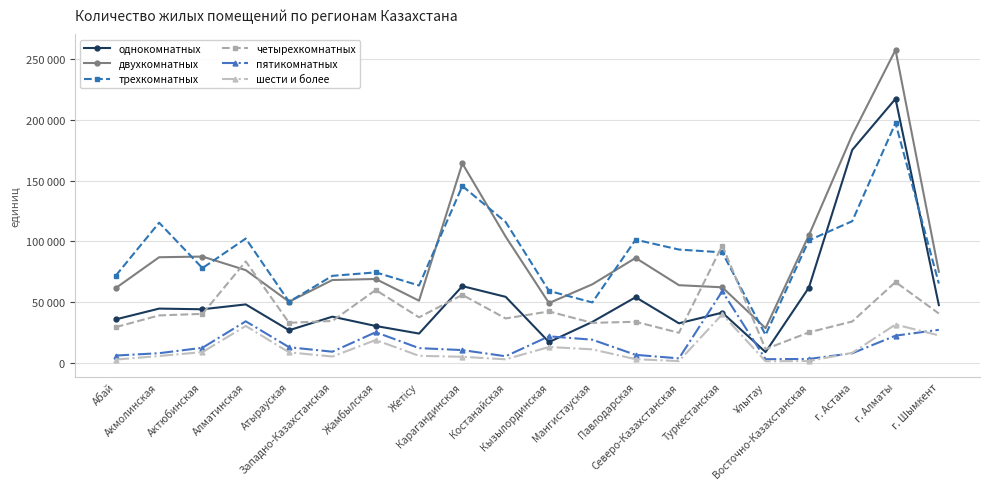

Between which two adjacent categories do трехкомнатных and однокомнатных first intersect?

Восточно-Казахстанская and г. Астана